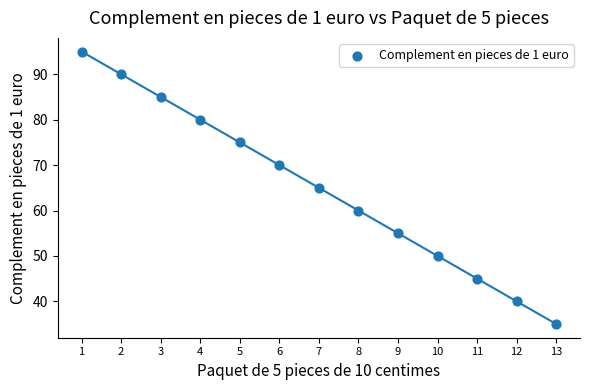

What is the range of Y values (max minus min)?

60